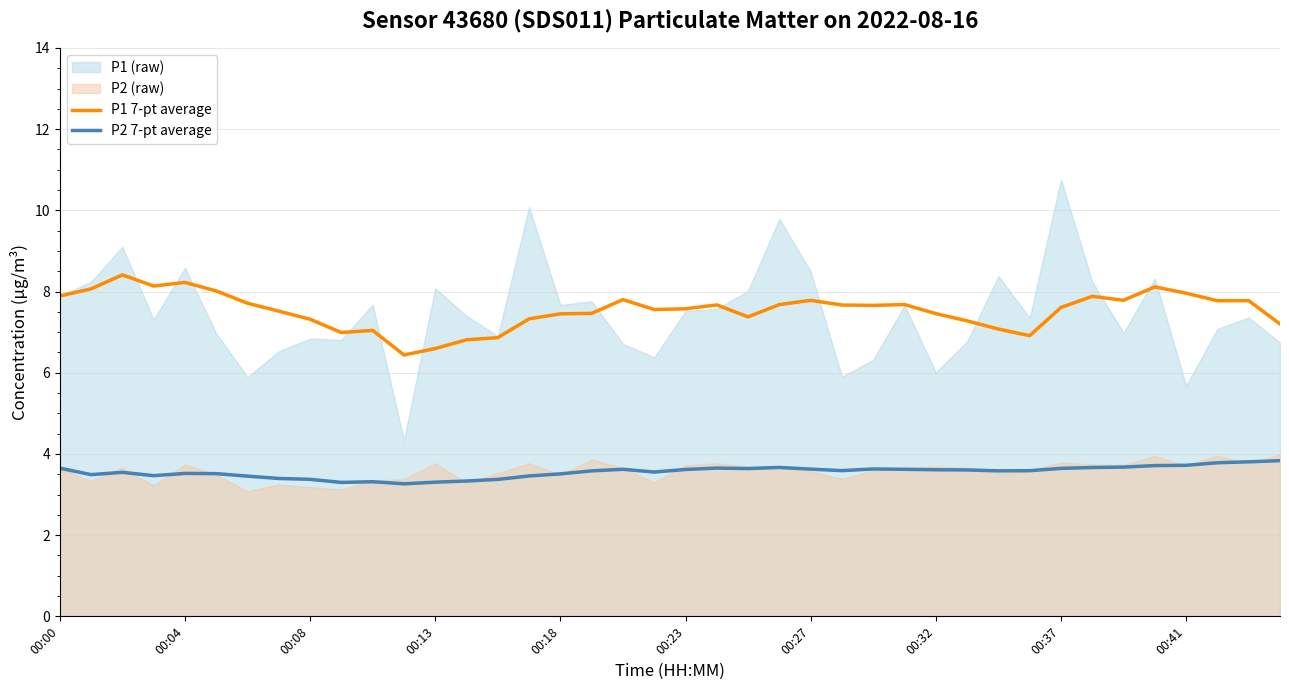

True or false: P1 7-pt average and P2 7-pt average cross at least once.

False